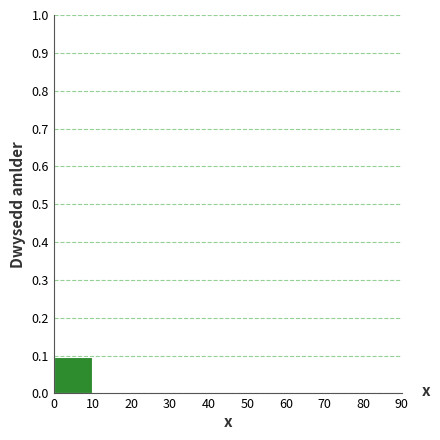

Which range on the x-axis has the tallest bar?

0 to 10